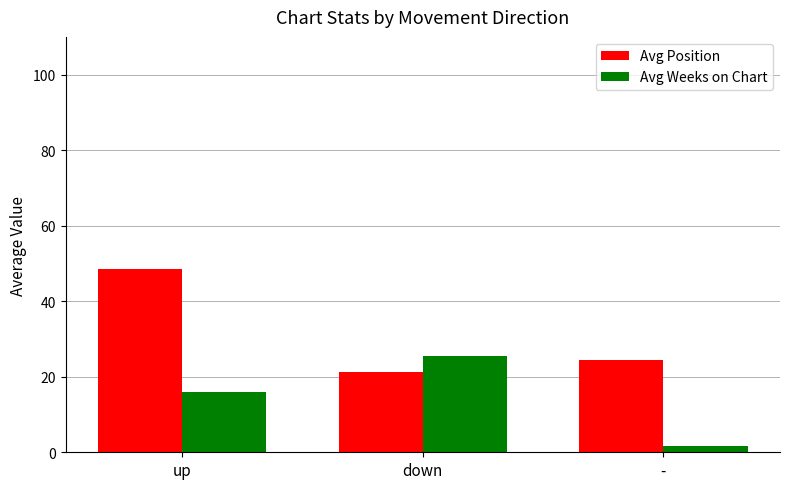

What is the total value across all series at up?

64.4